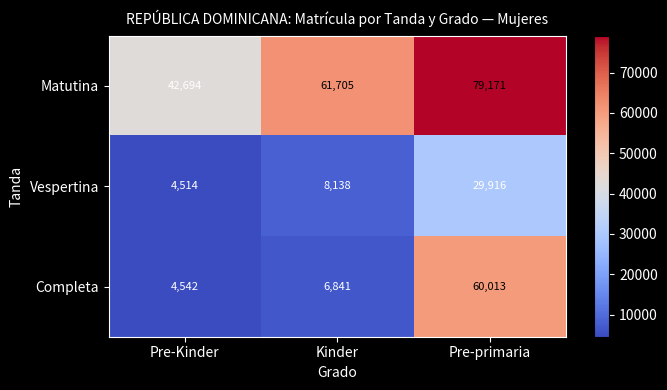

Rank the series by their maximum value, from lowest to highest.

Vespertina, Completa, Matutina